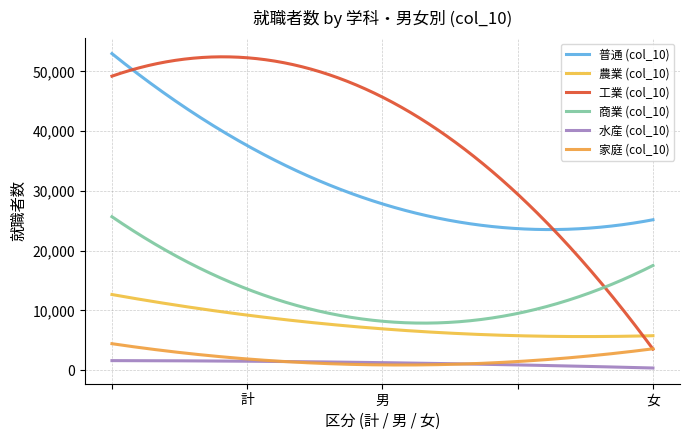

How many lines are shown in the chart?

6